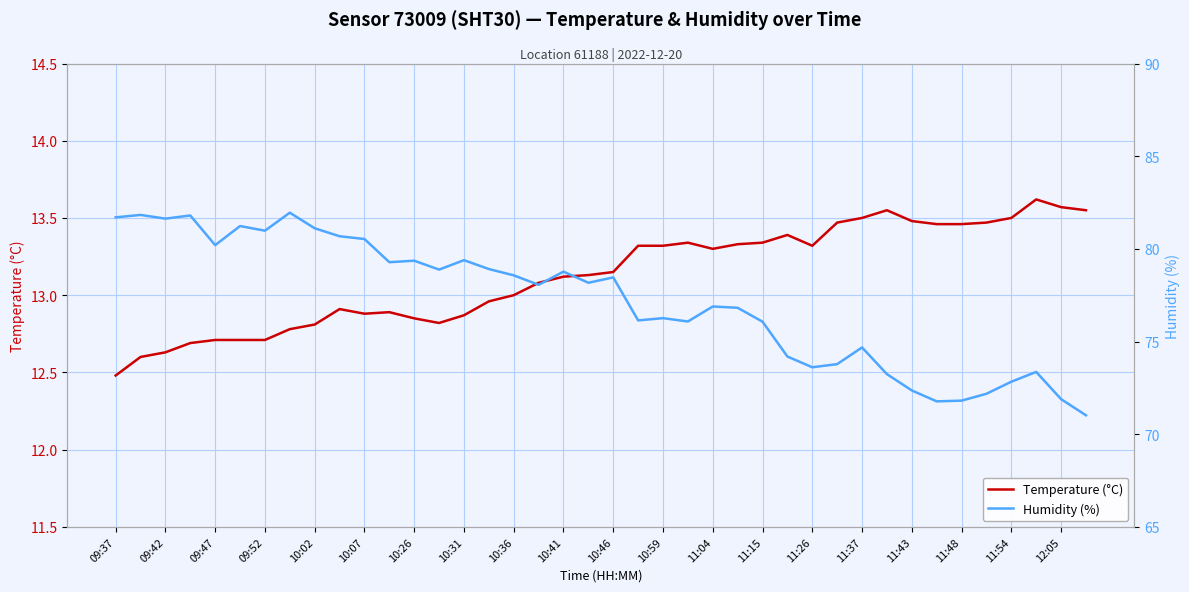

True or false: Temperature (°C) has a value of 13.6 at 12:05.

True